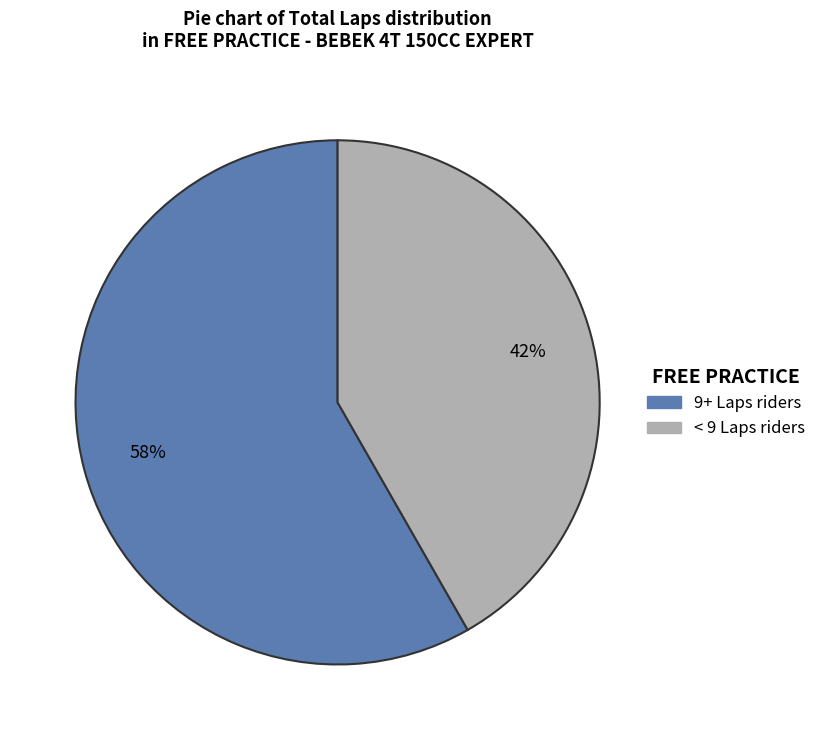

To the nearest percent, what is the average slice percentage?

50%